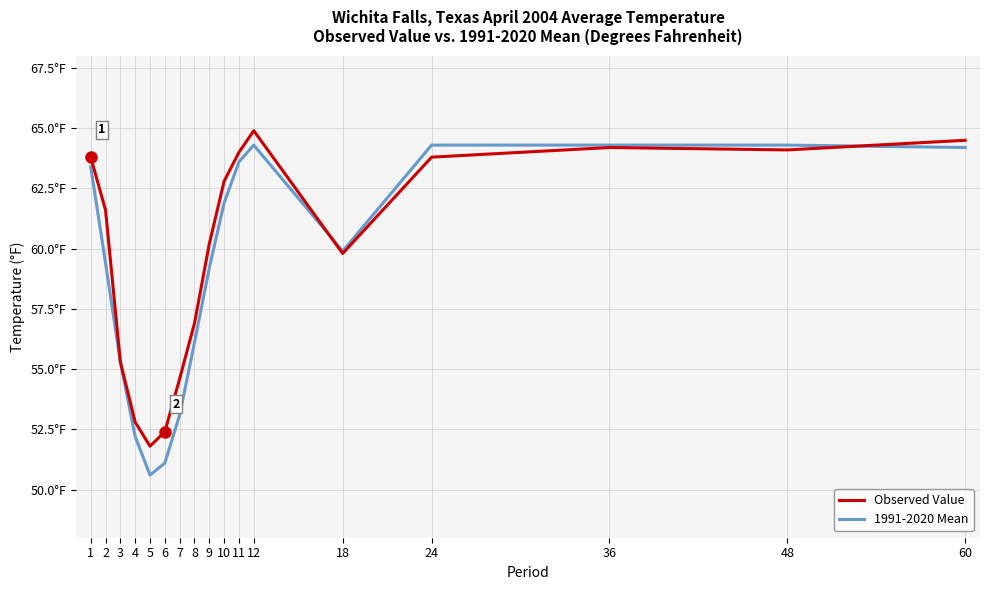

True or false: 1991-2020 Mean has more than 1 points higher than both neighbors.

False